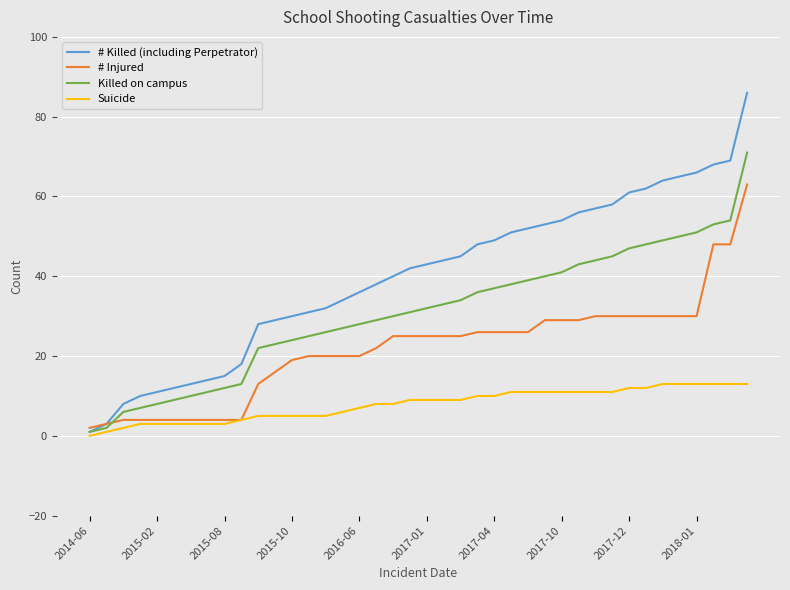

What is the highest value of the # Injured series?

63